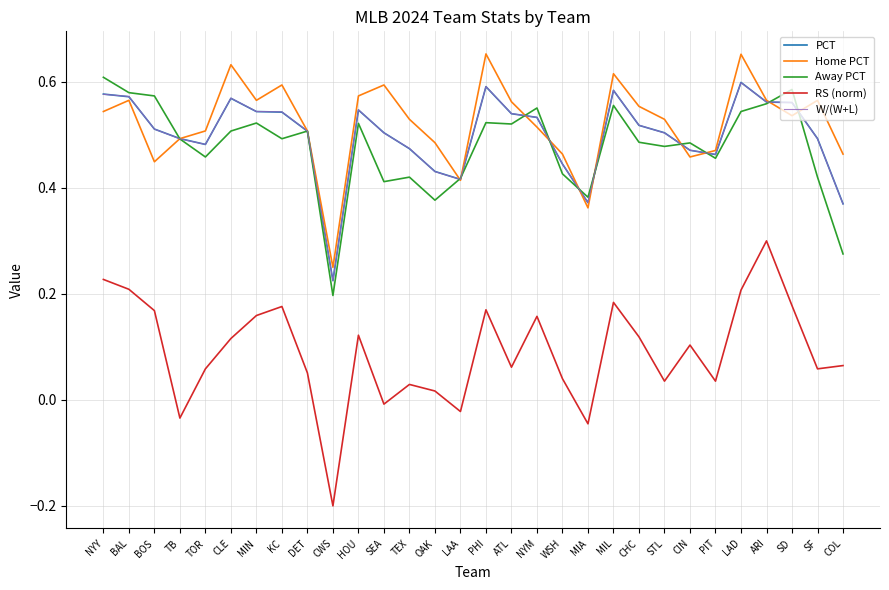

At which category does the chart reach its minimum across all series?

CWS